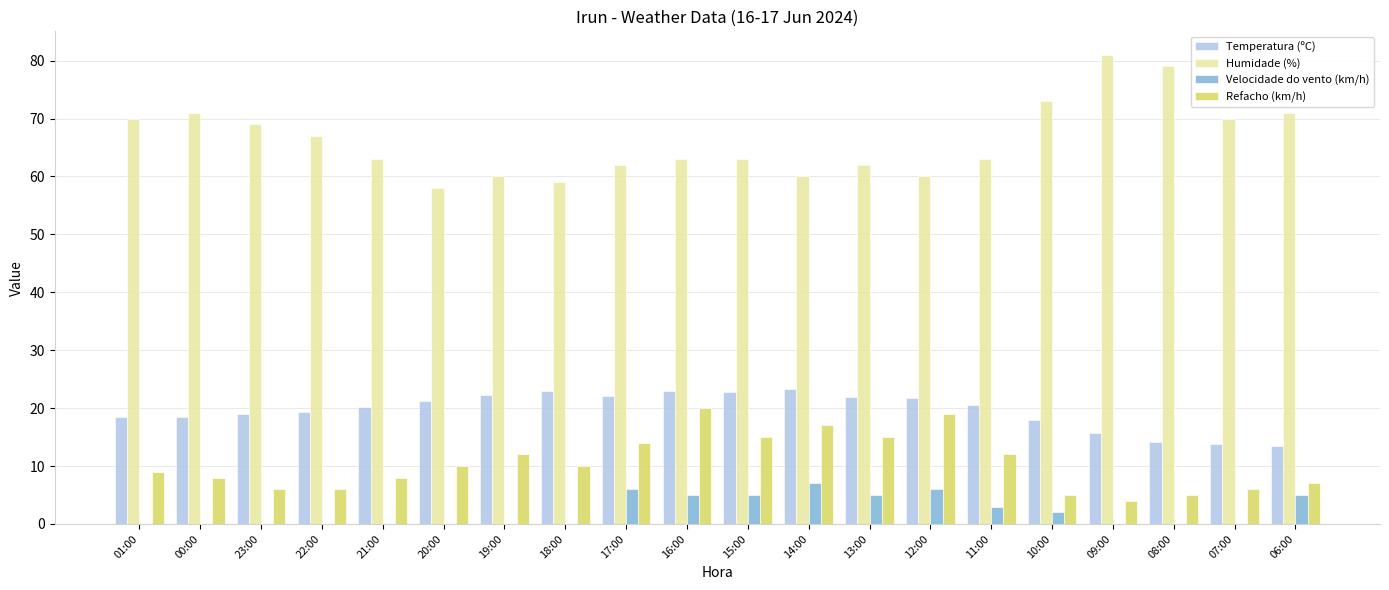

Count the number of categories in the chart.

20